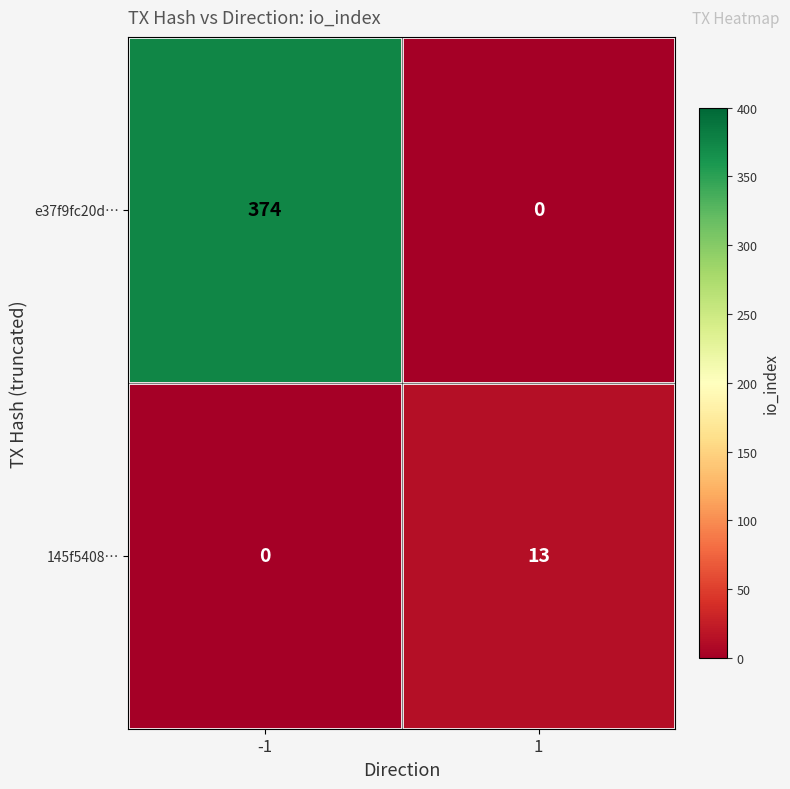

What value does the 145f5408… series have at 1, to the nearest 10?

10